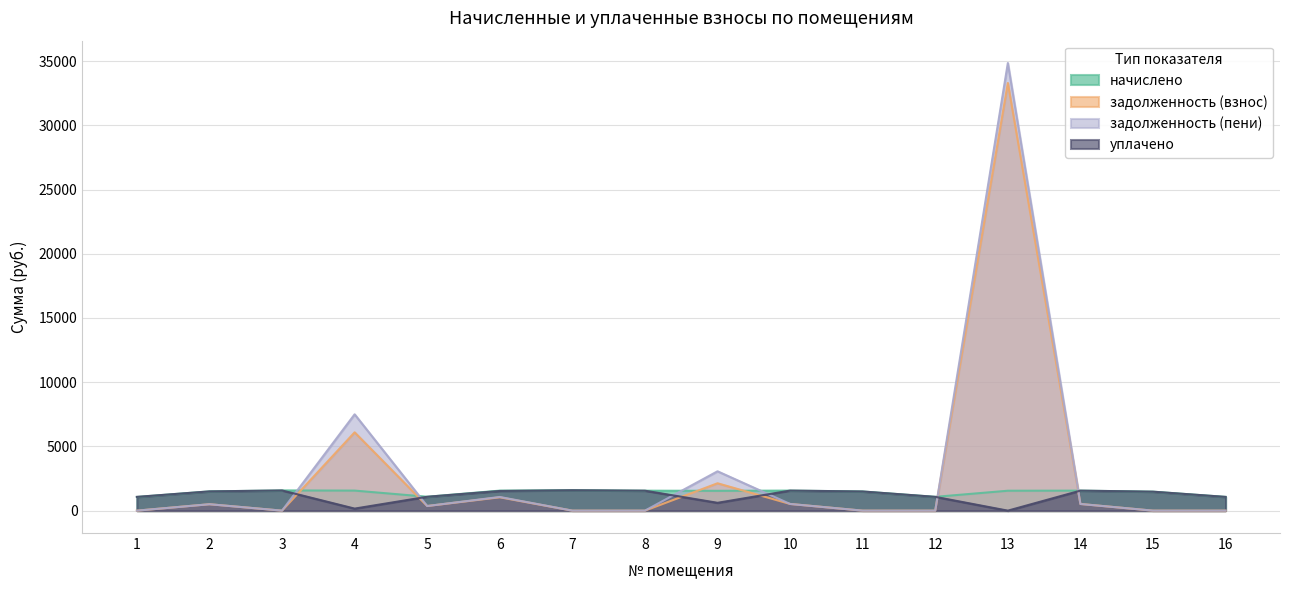

List the labels in order of уплачено value, largest first.

7, 3, 10, 14, 8, 6, 2, 11, 15, 5, 12, 1, 16, 9, 4, 13